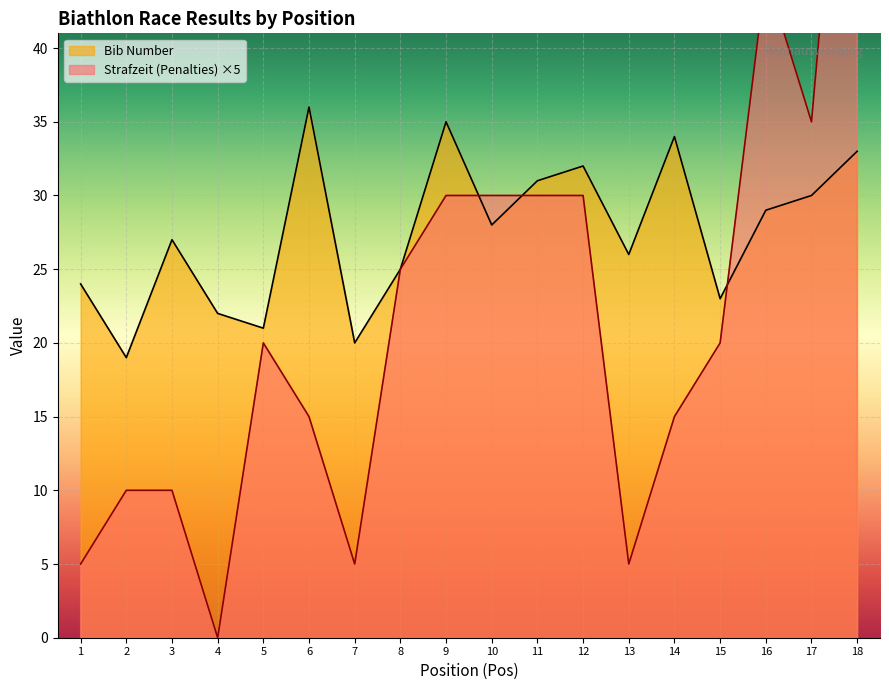

What is the value of the Strafzeit (Penalties) point at the 13th from the left?

5